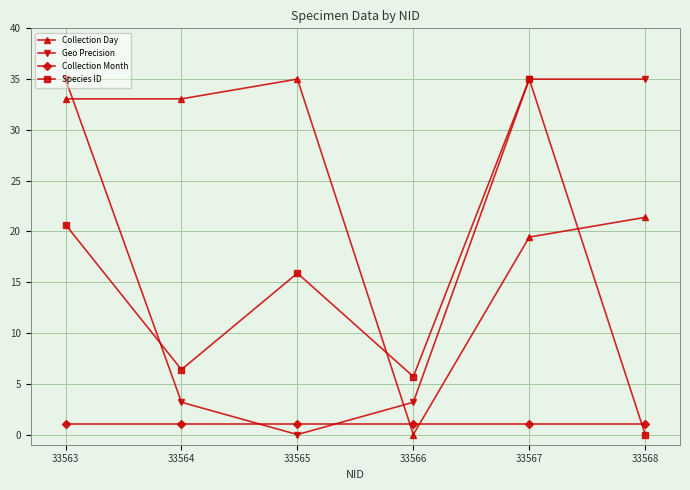

What is the value of the Geo Precision point at the 2nd from the left?

3.2